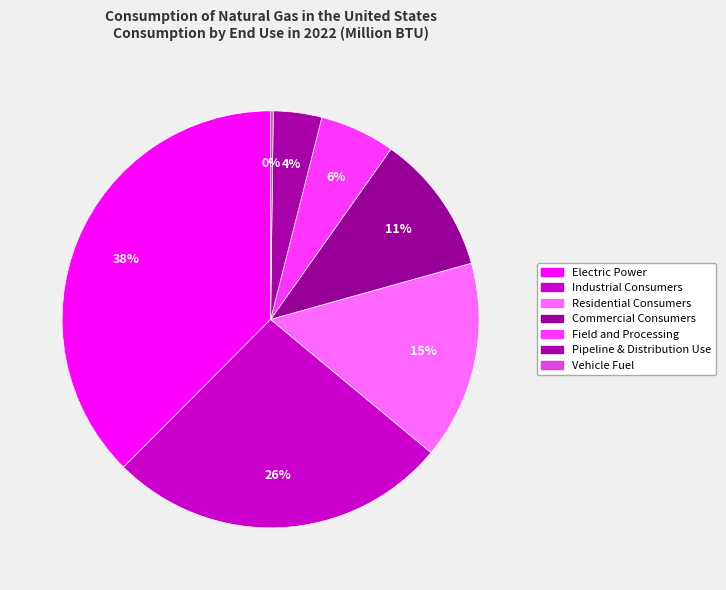

To the nearest percent, what is the combined percentage of Vehicle Fuel and Pipeline & Distribution Use?

4%